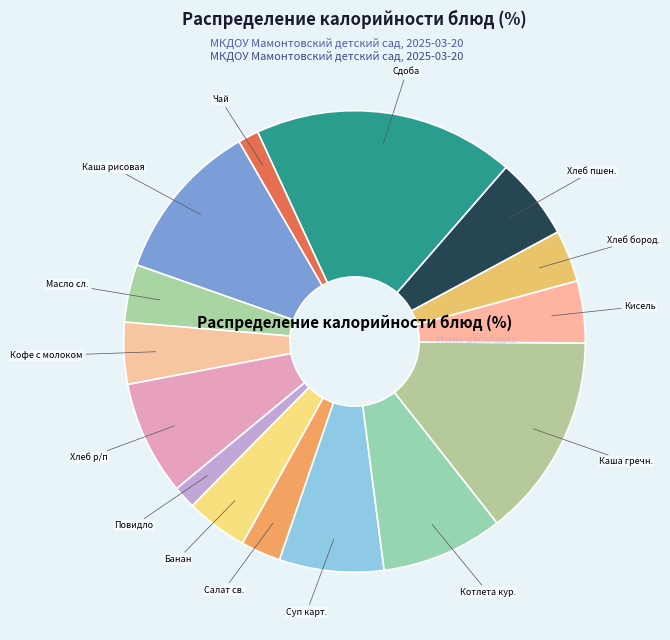

True or false: Суп карт. accounts for 16% of the total.

False